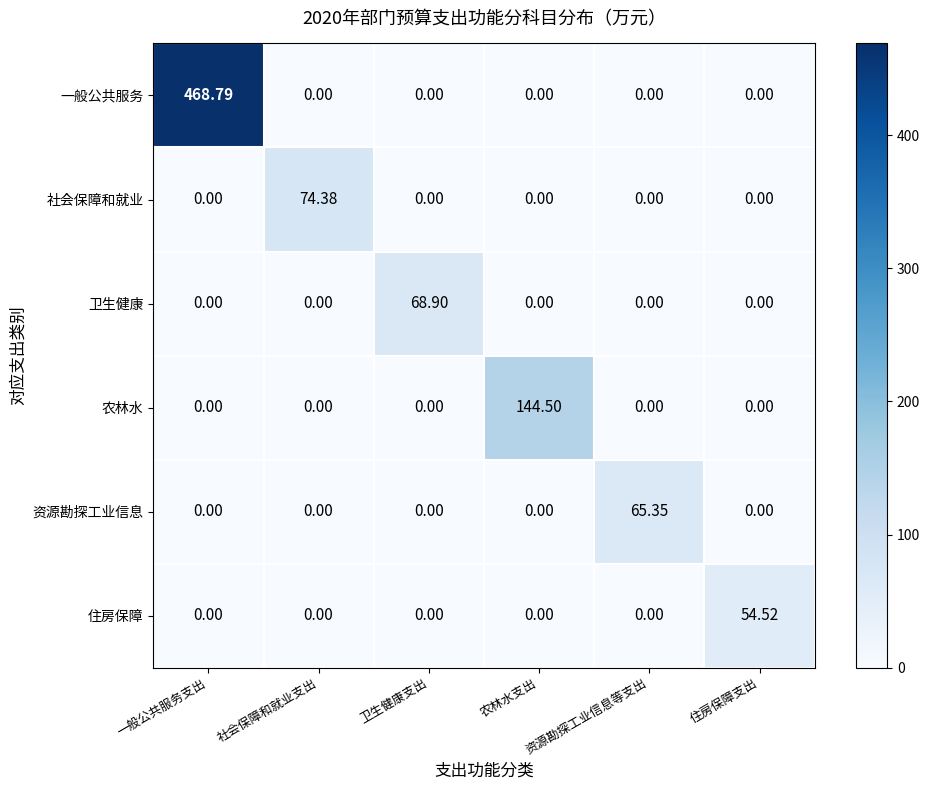

At which category is the sum across all series the highest?

一般公共服务支出